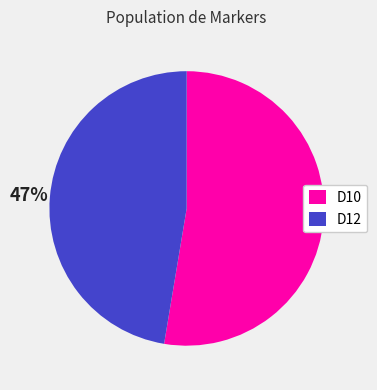

Count the number of slices in the pie.

2